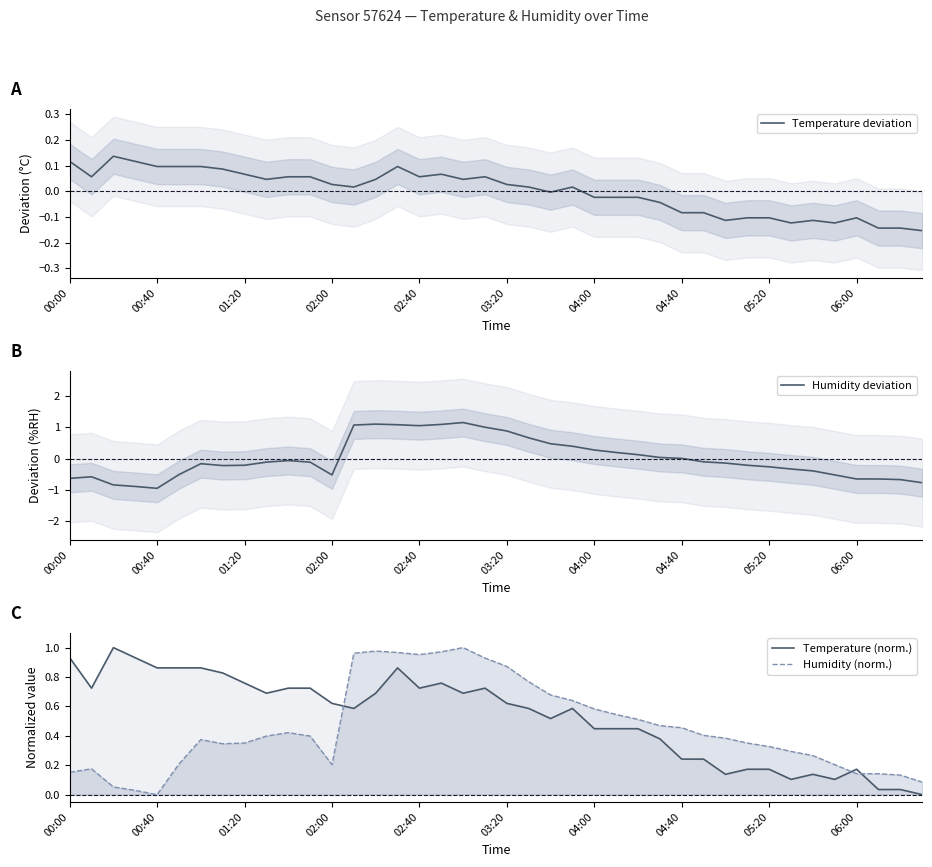

What is the maximum value for Humidity deviation?

1.2